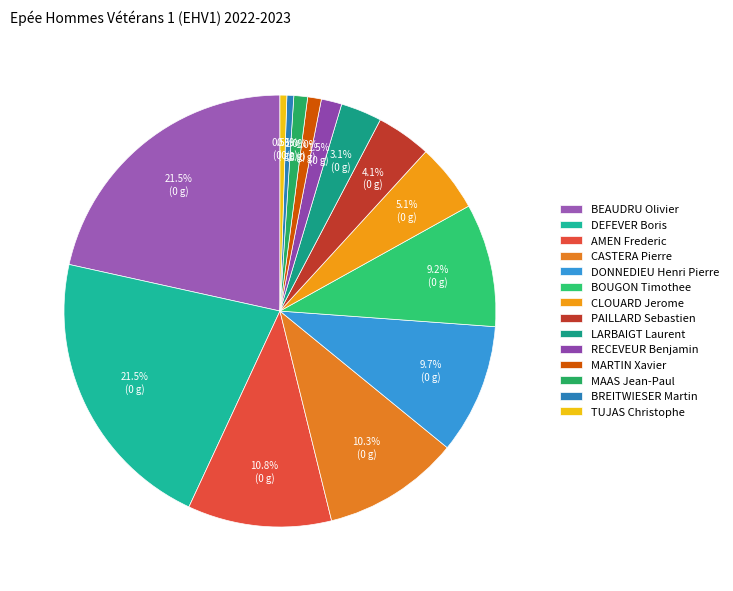

To the nearest percent, what is the combined percentage of DEFEVER Boris and MARTIN Xavier?

23%